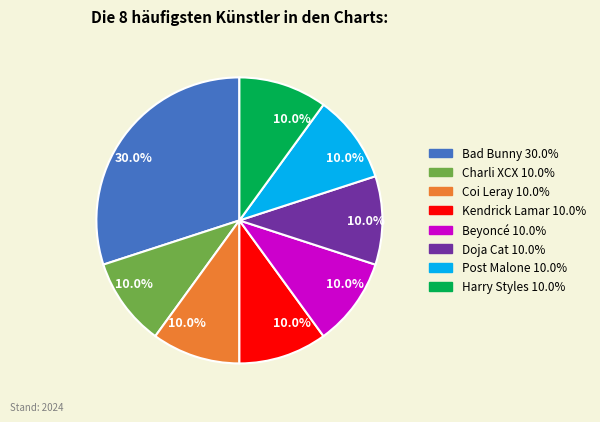

Does any single category account for the majority?

No